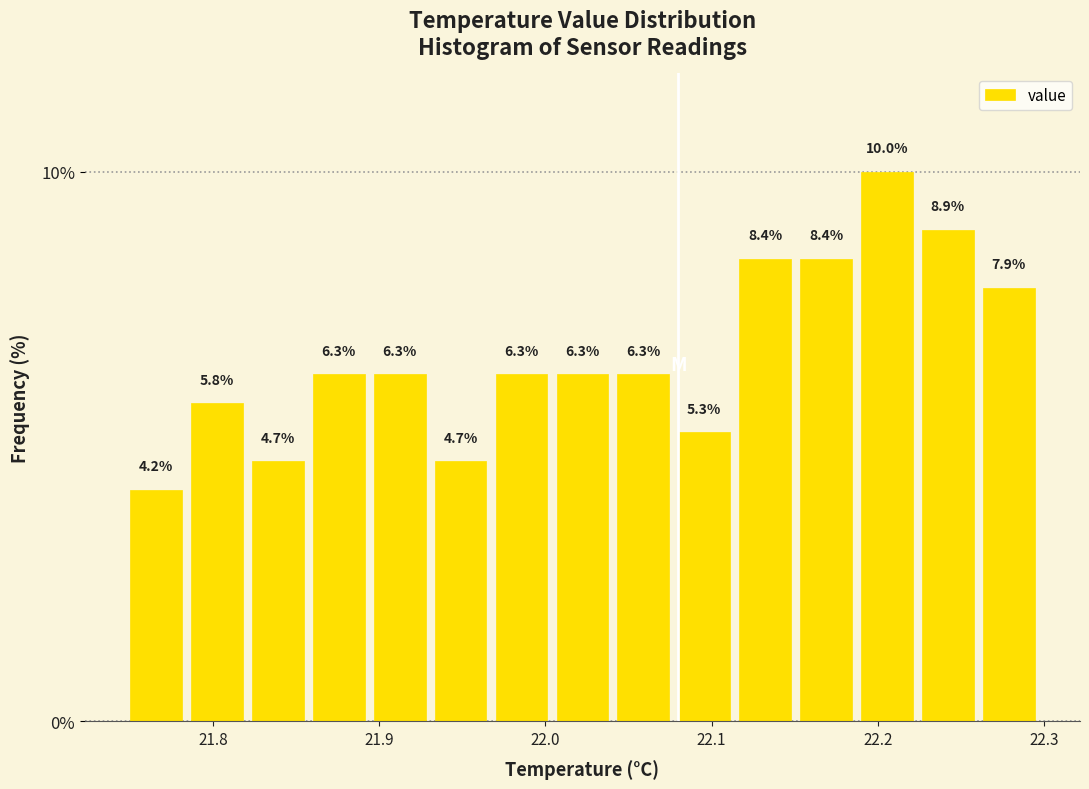

Around what value on the x-axis is the tallest bar? Give the approximate position of its centre, as read against the axis.

22.21